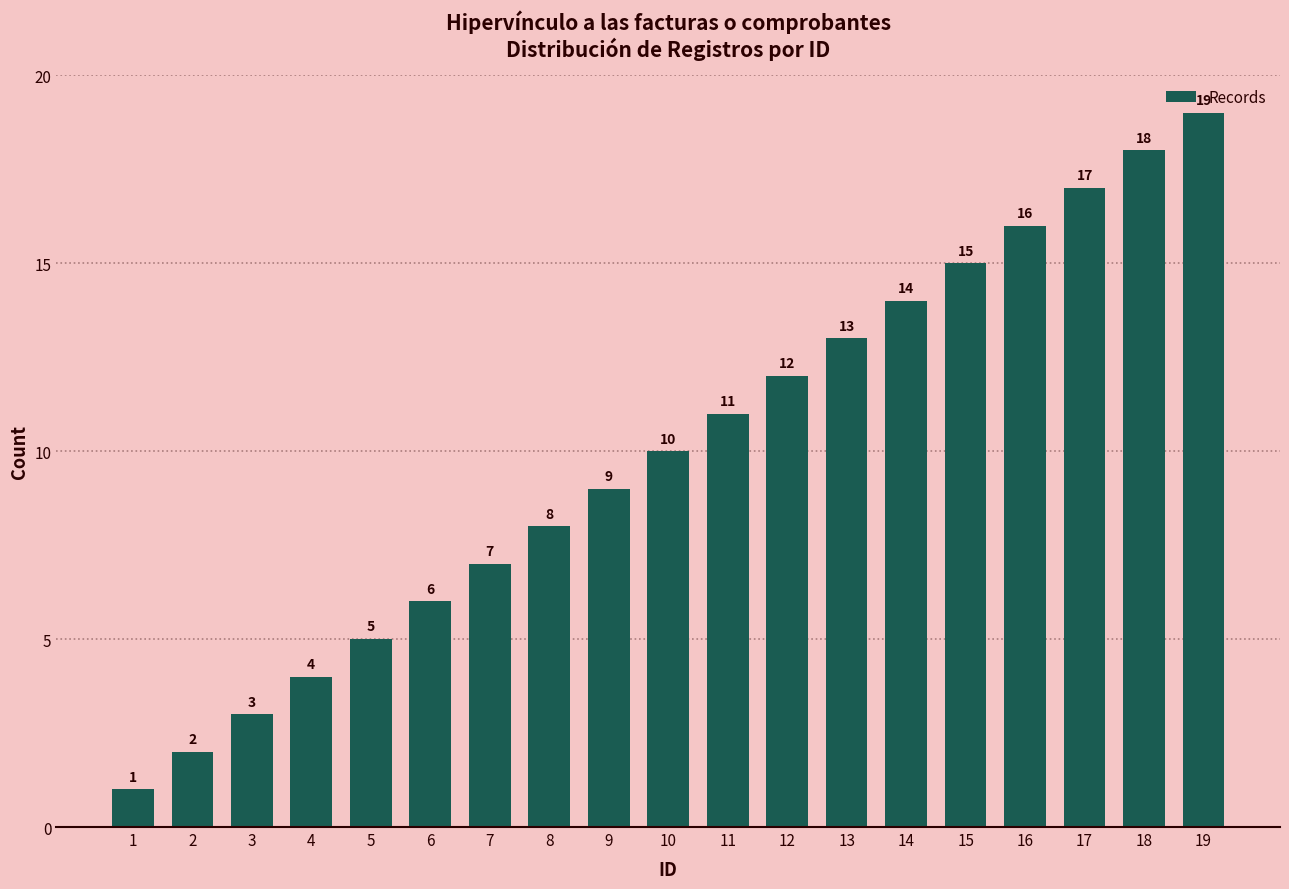

How many bars are there in total?

19